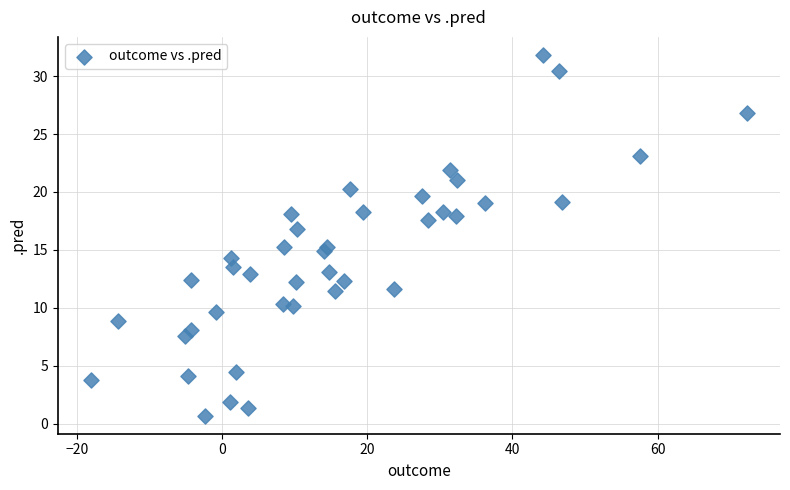

What is the range of Y values (max minus min)?

31.1